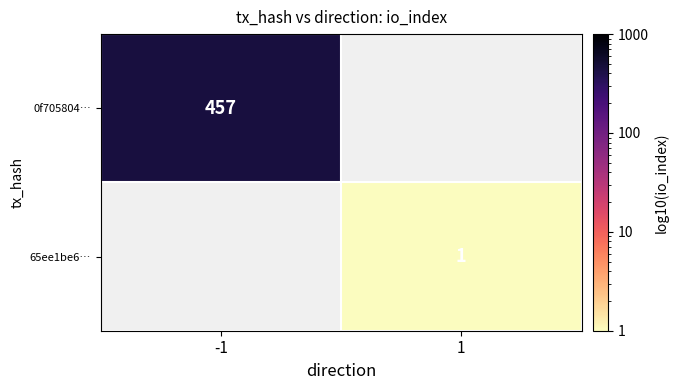

The value of 65ee1be6… at 1 is 1. True or false?

True